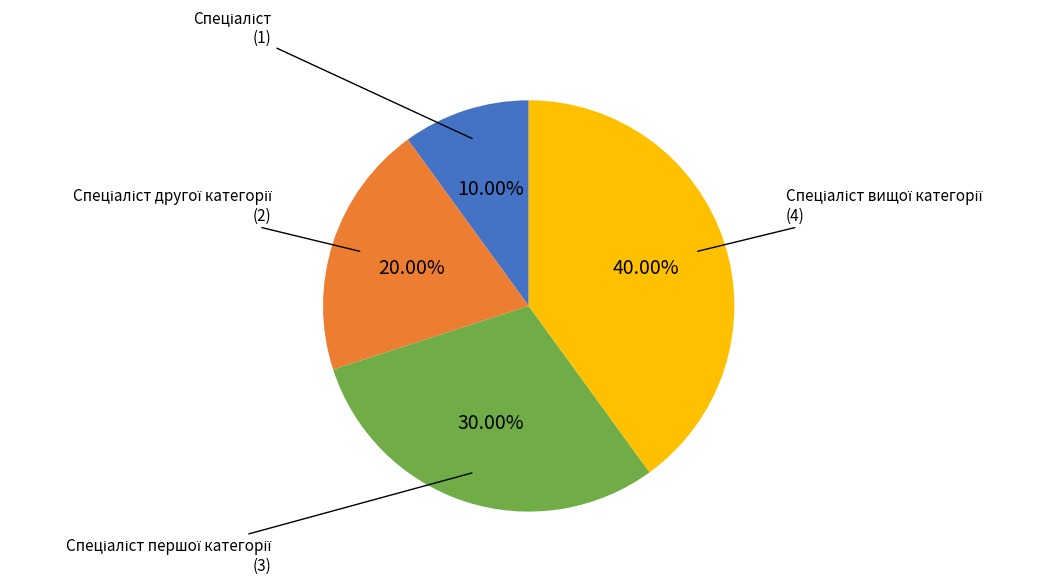

Is there any slice that represents more than half of the pie?

No